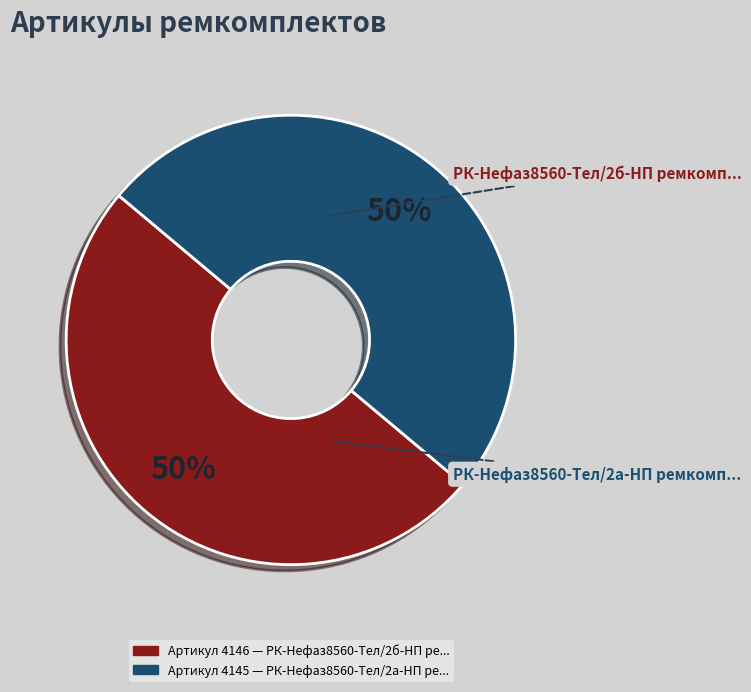

How many segments does this pie chart have?

2